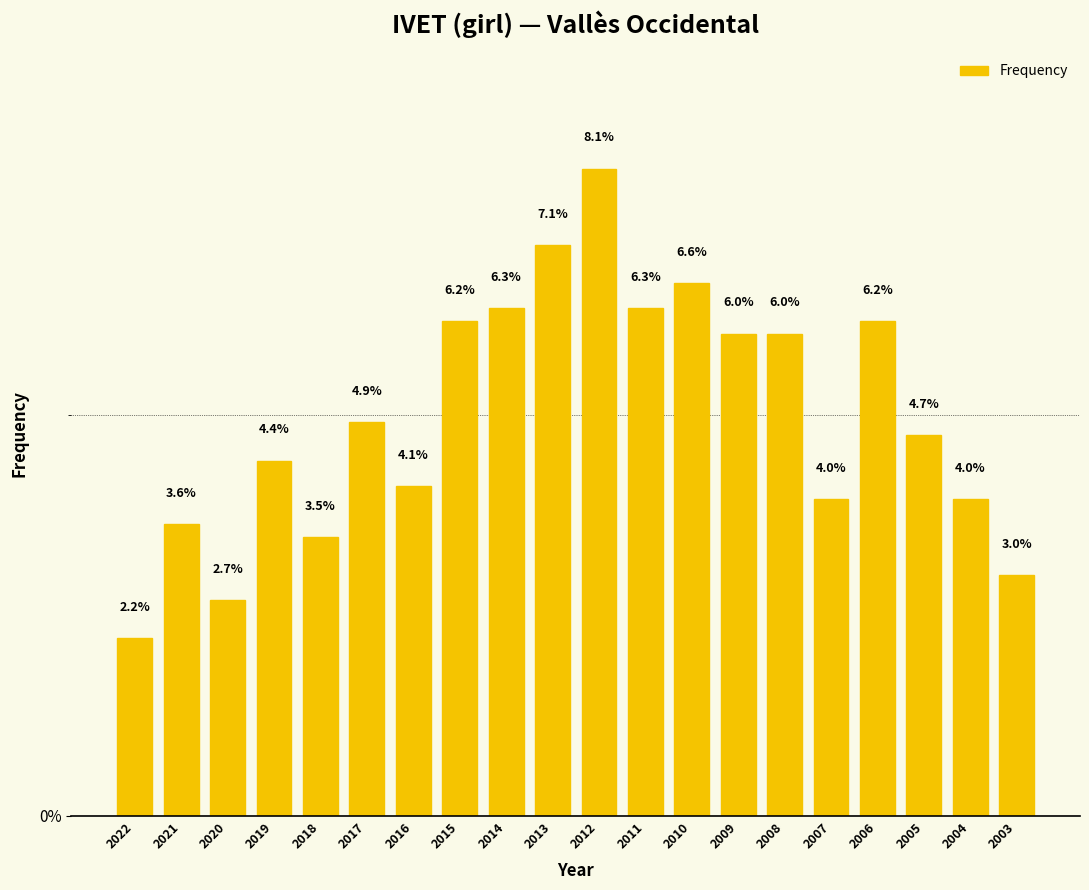

What is the approximate value at 2022?

2.2